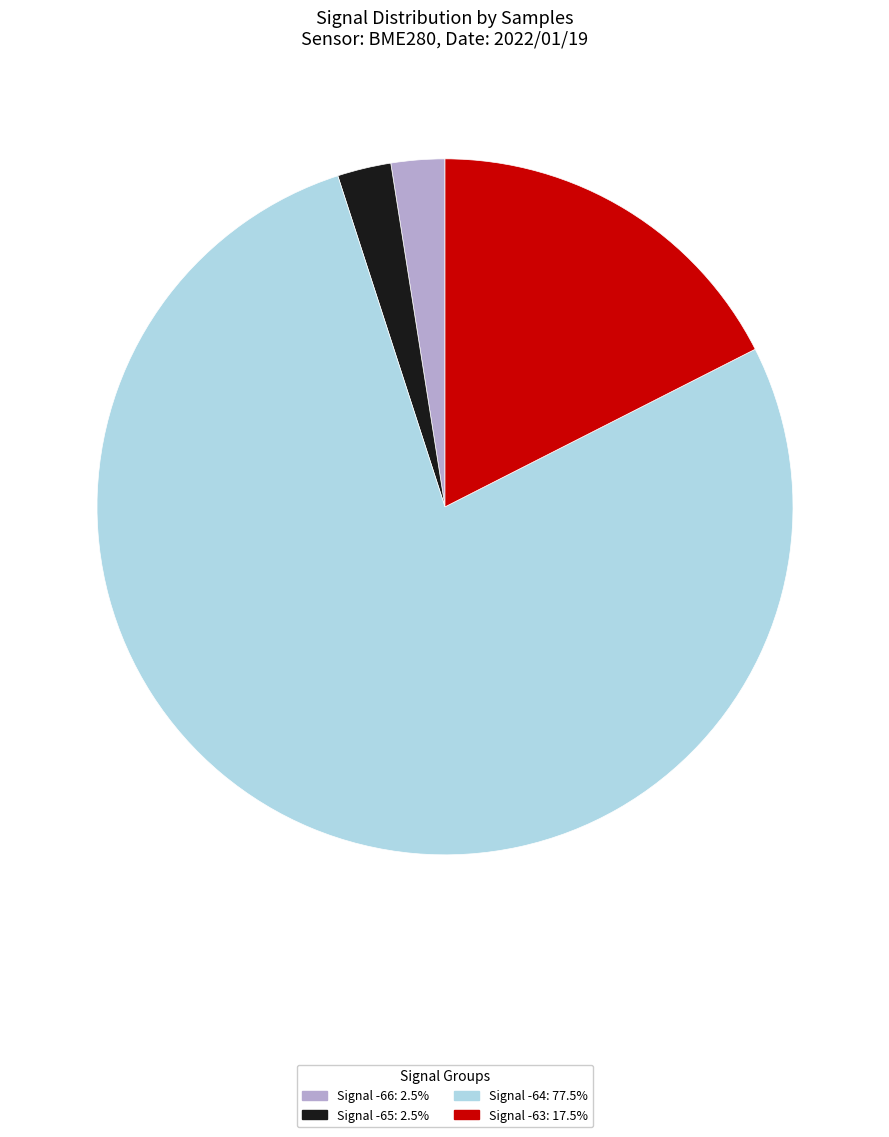

Does any single category account for the majority?

Yes